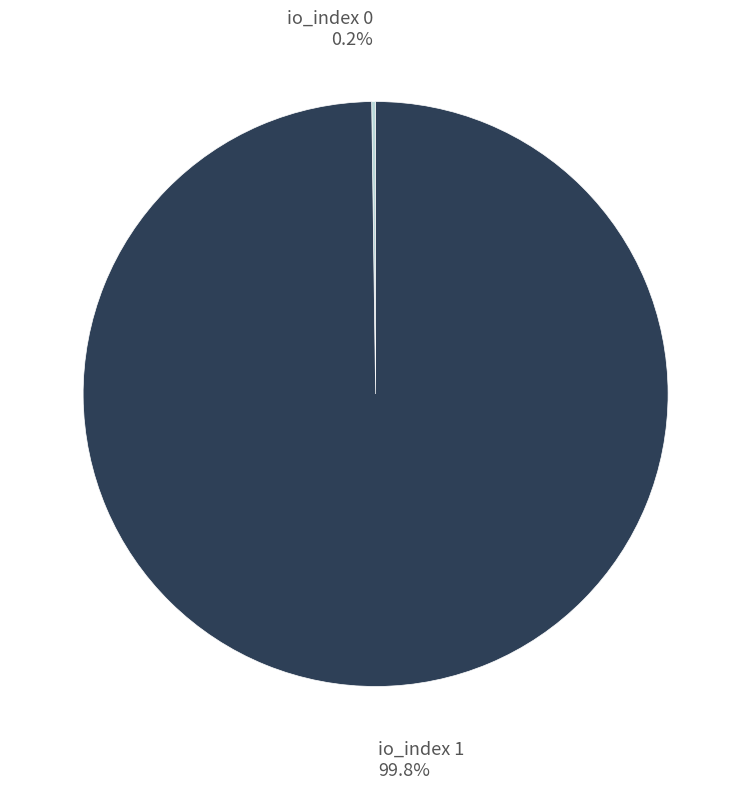

What percentage is NOT represented by io_index 1?

0.2%